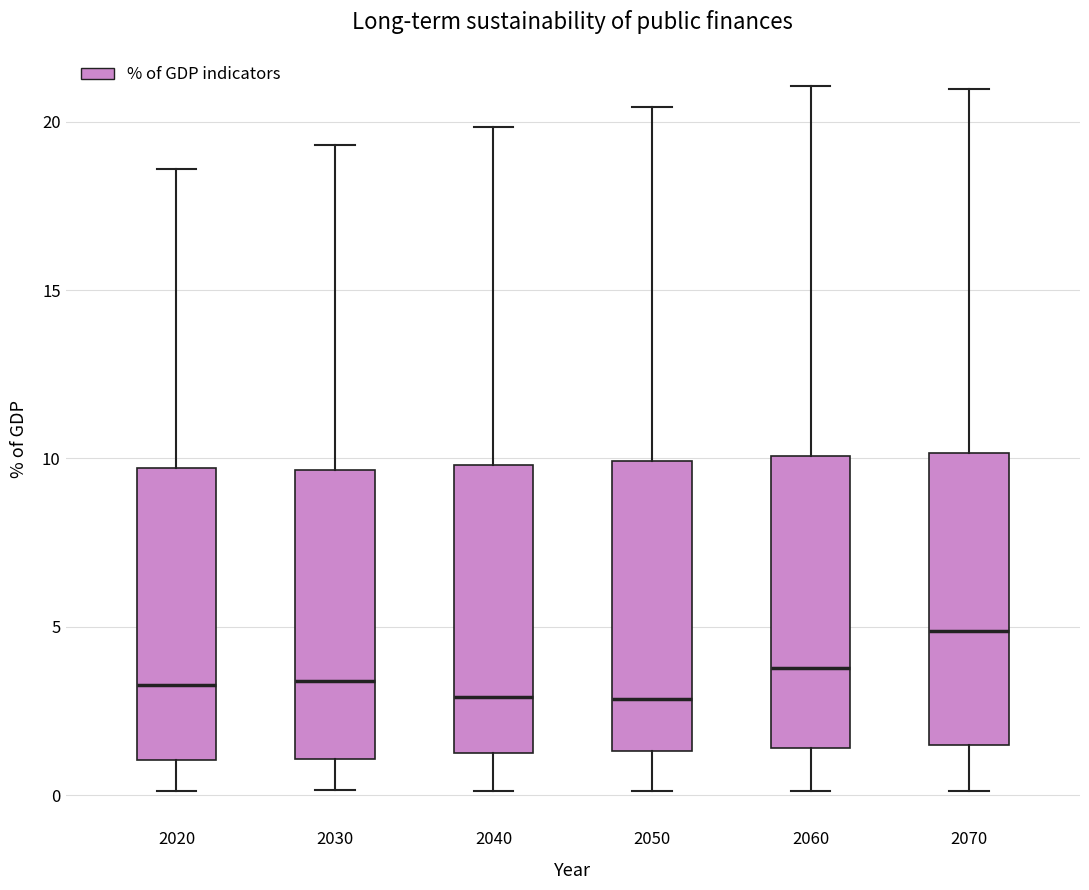

Reading left to right, read every box against the y-axis: the position of its median line, the range the box covers, and the ends of its whiskers. The values are not printed on the chart, so give them approximately, as read against the axis.

2020: median 3.5, box 1.0 to 9.5, whiskers 0.0 to 18.5
2030: median 3.5, box 1.0 to 9.5, whiskers 0.0 to 19.5
2040: median 3.0, box 1.0 to 10.0, whiskers 0.0 to 20.0
2050: median 3.0, box 1.5 to 10.0, whiskers 0.0 to 20.5
2060: median 4.0, box 1.5 to 10.0, whiskers 0.0 to 21.0
2070: median 5.0, box 1.5 to 10.0, whiskers 0.0 to 21.0